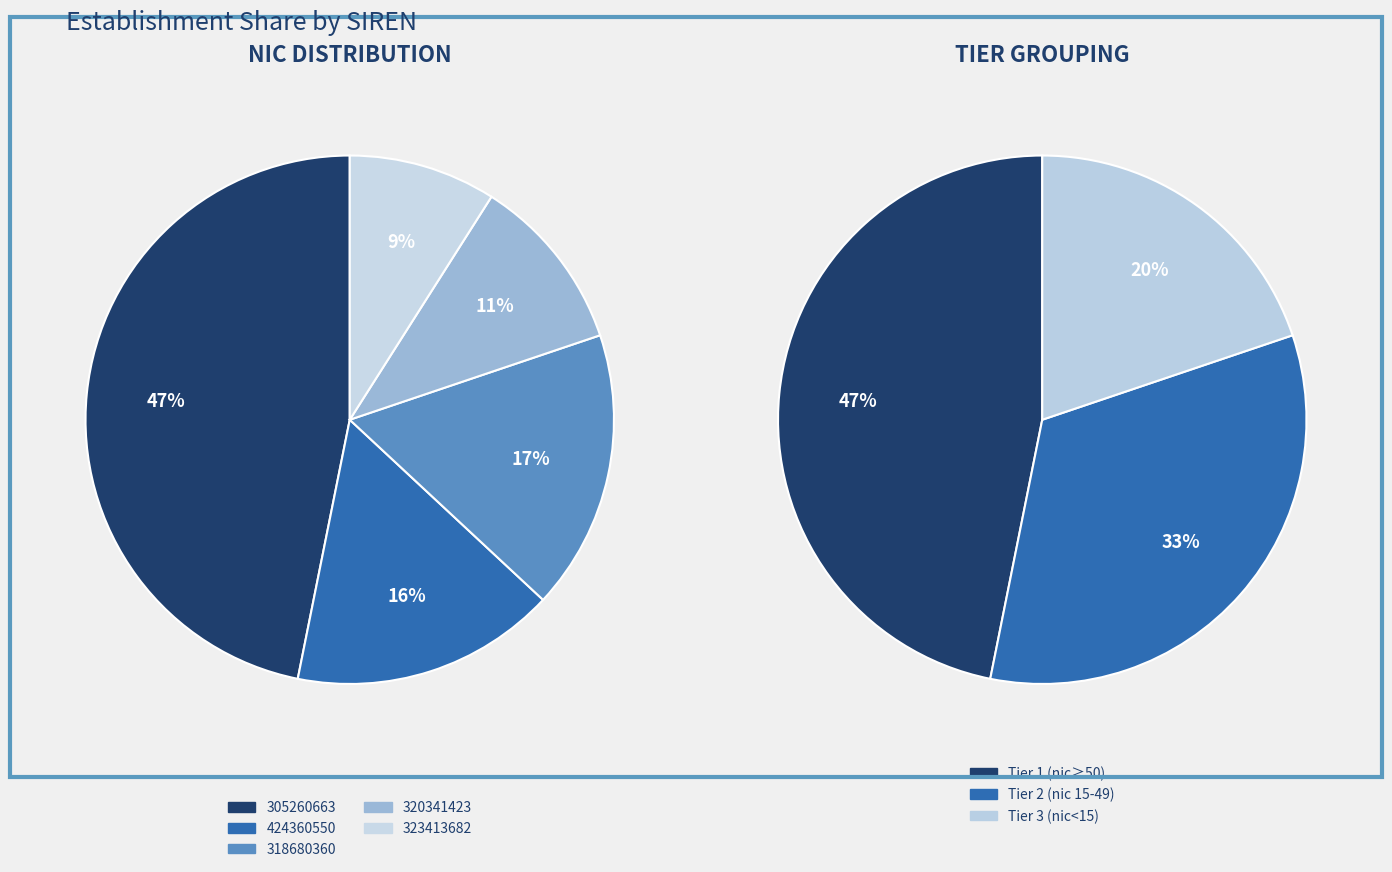

Count the number of slices in the pie.

5